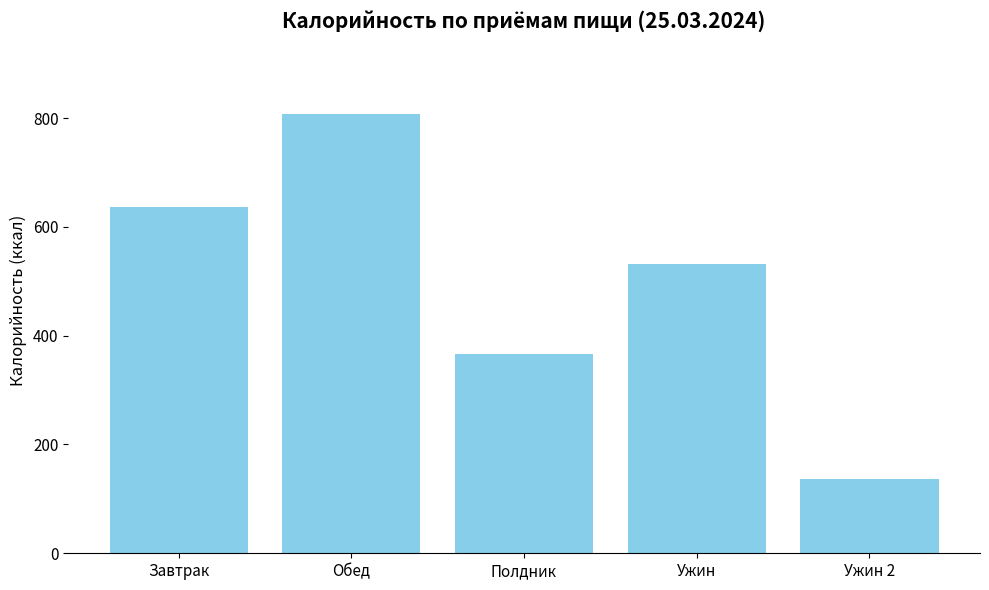

What is the label of the 1st bar from the left?

Завтрак